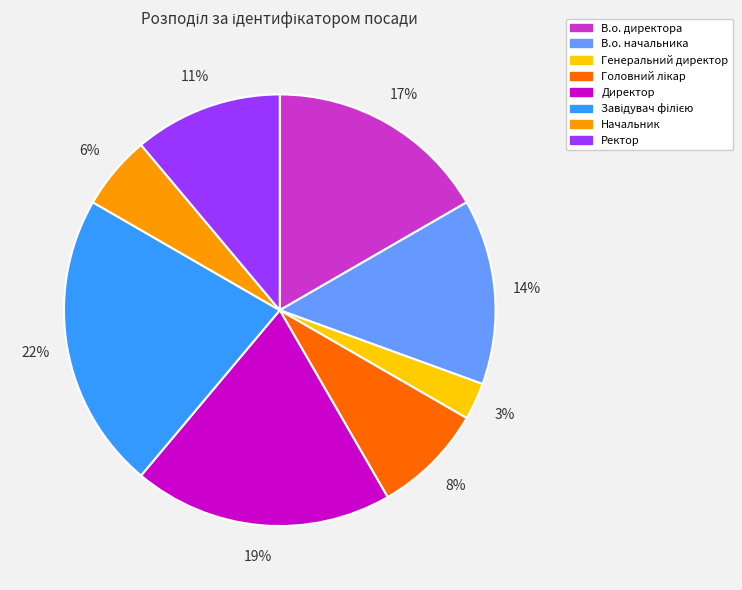

How many segments does this pie chart have?

8